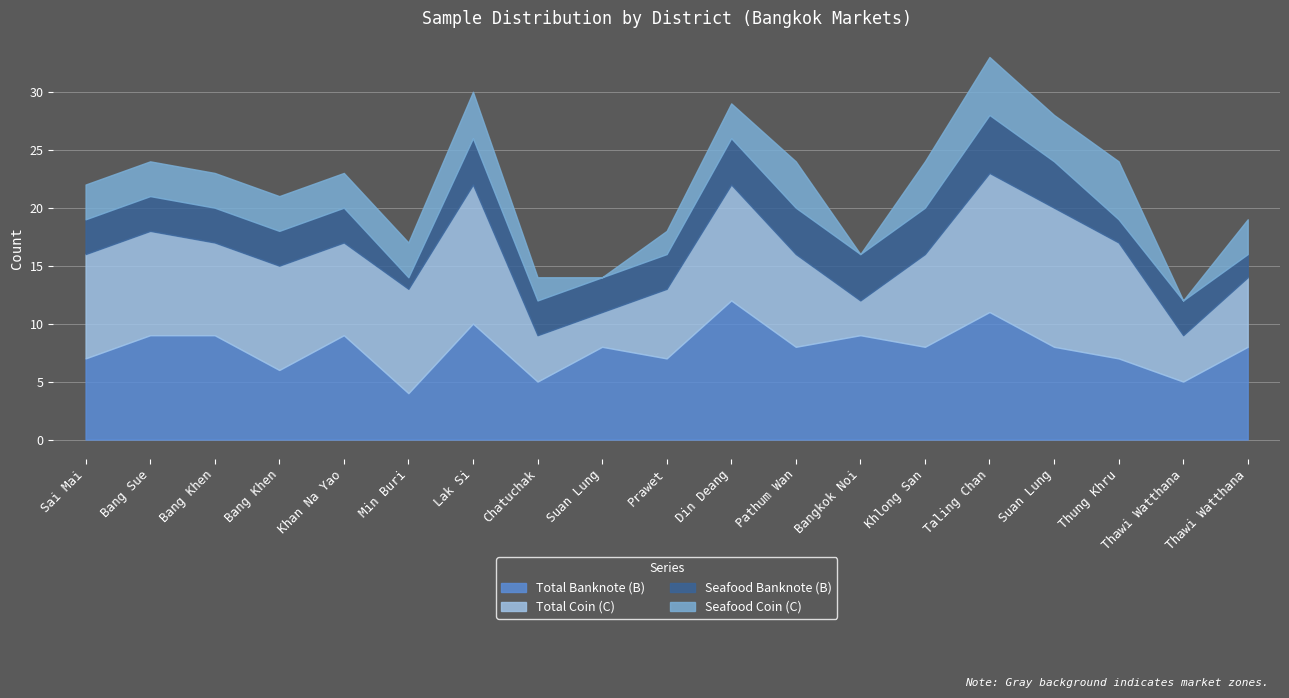

What is the label of the 12th point from the left?

Pathum Wan